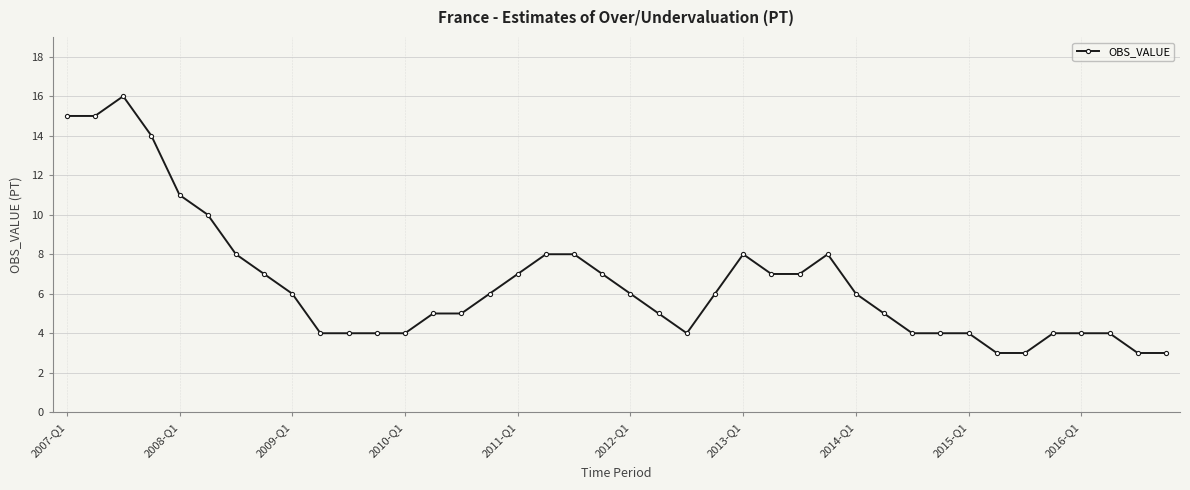

What is the value of the 20th point from the left?

7